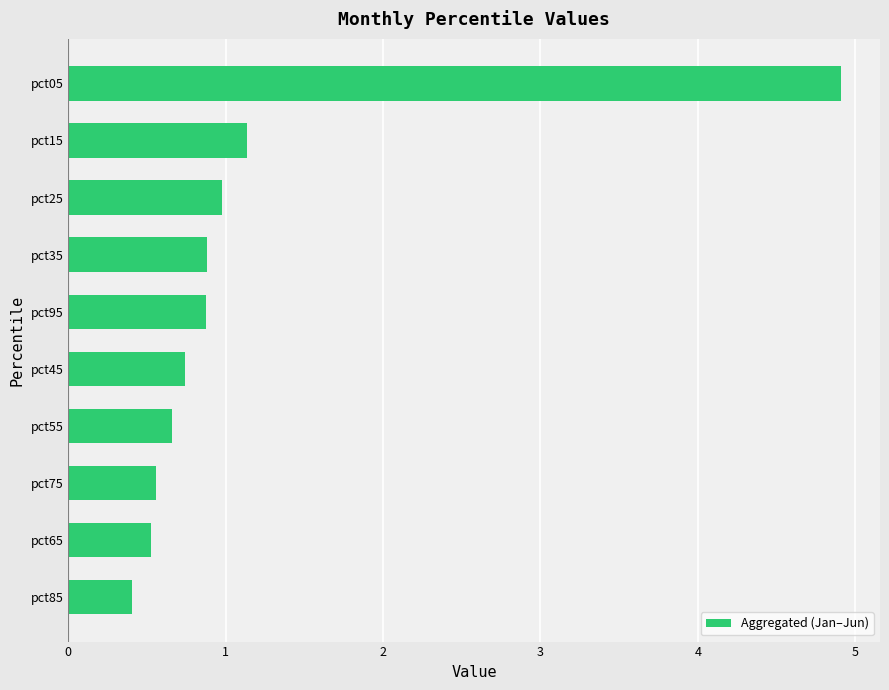

Between pct45 and pct35, which is larger?

pct35